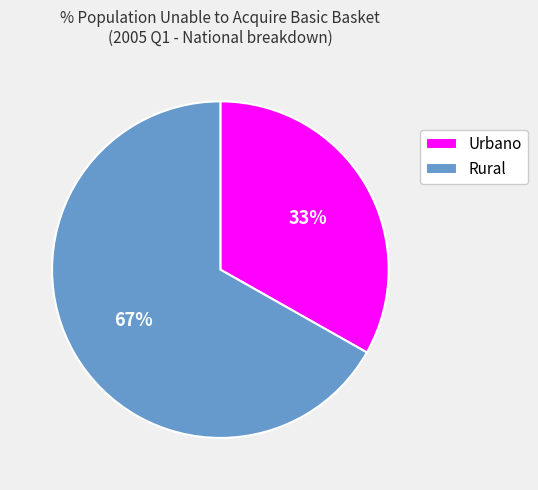

Is the sum of Urbano and Rural greater than half?

Yes